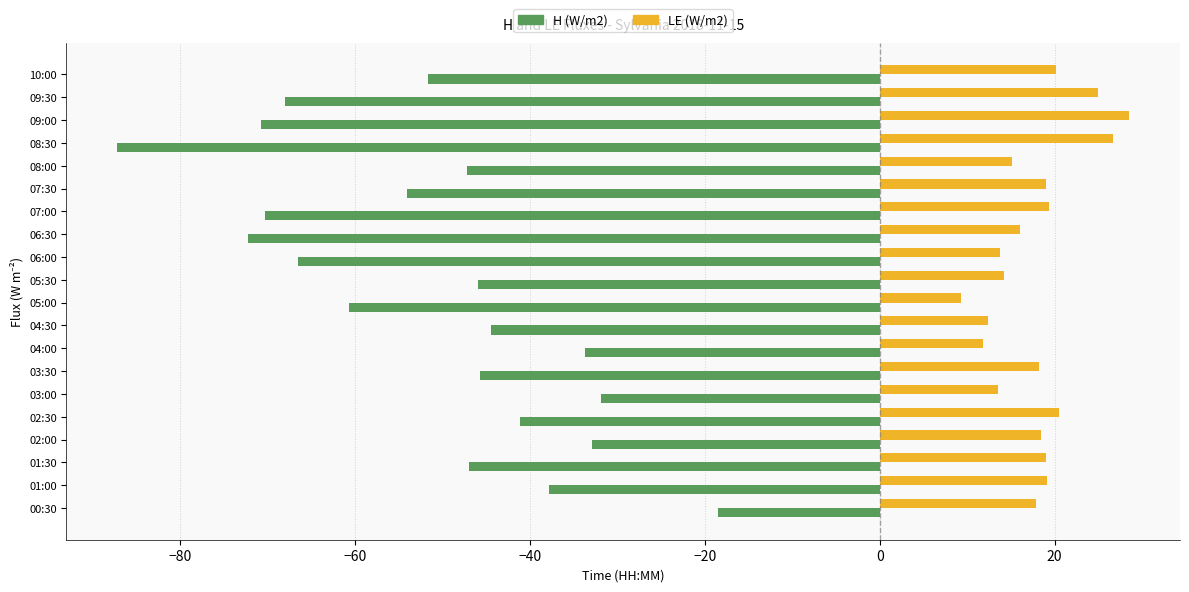

What is the maximum value for H (W/m2)?

-18.4